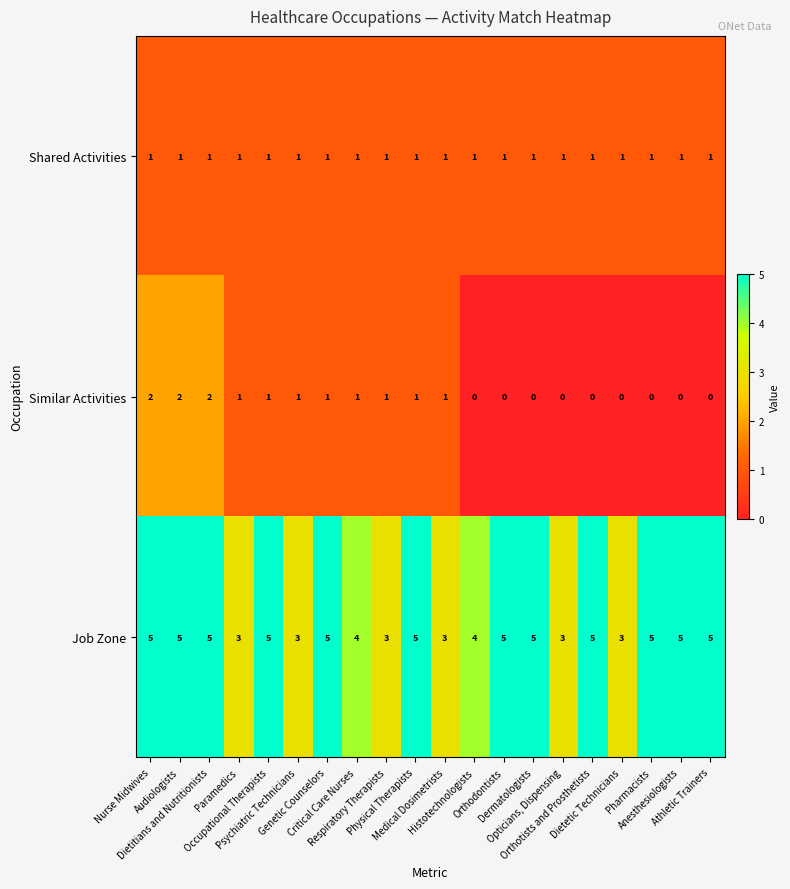

Rank the series by their maximum value, from highest to lowest.

Job Zone, Similar Activities, Shared Activities